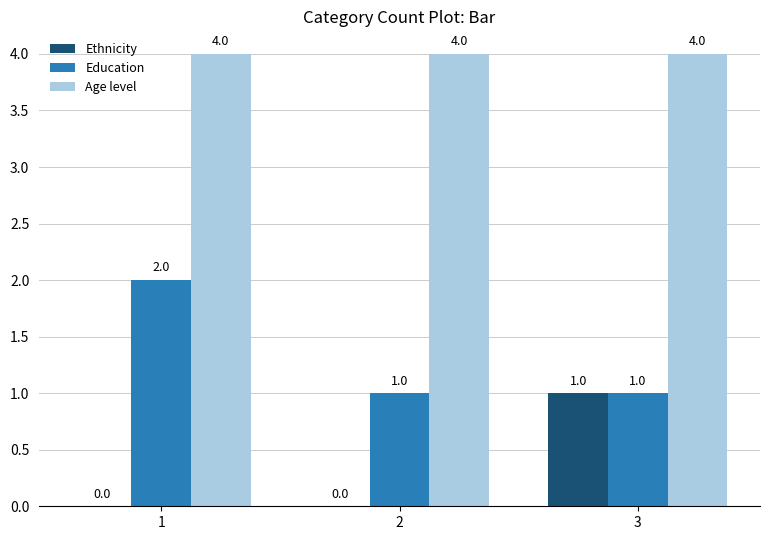

Which series changed the most between 2 and 3?

Ethnicity